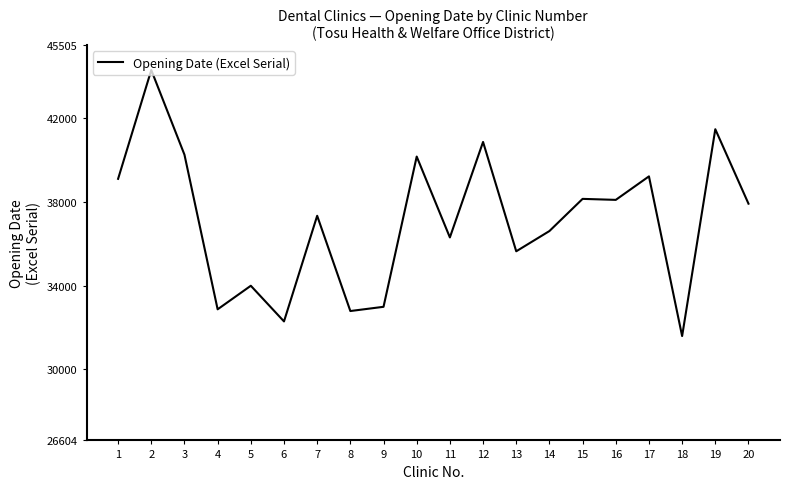

What is the sum of all values?

742141